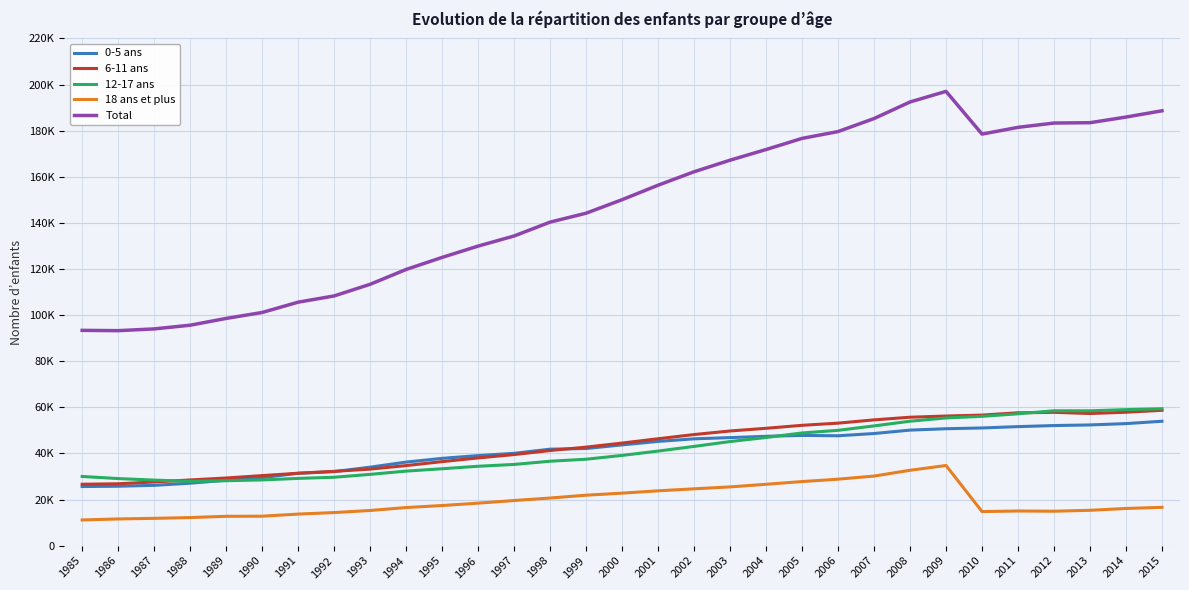

Is this an area chart (filled region under the line)?

No